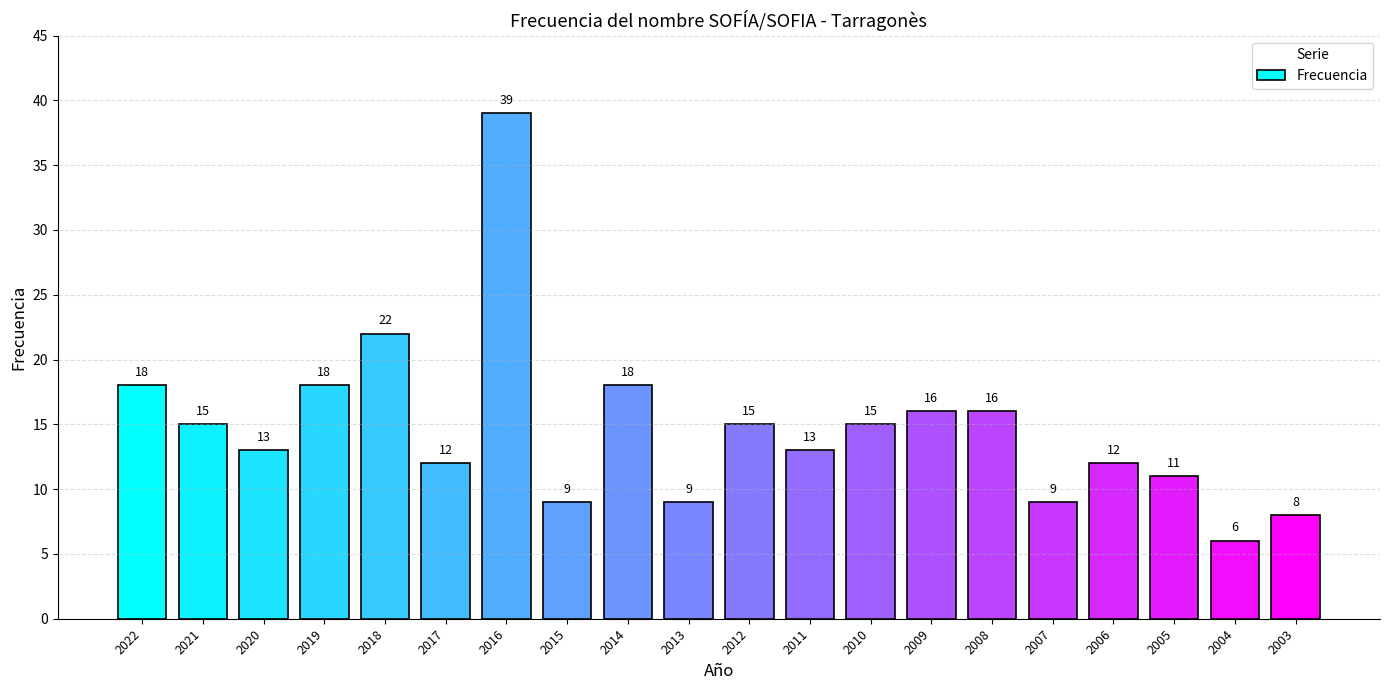

True or false: the data shows 6 at 2014.

False